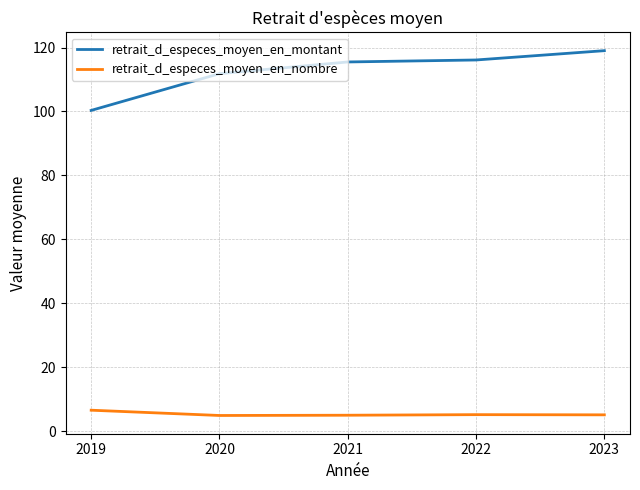

Which series has the largest total across all categories?

retrait_d_especes_moyen_en_montant